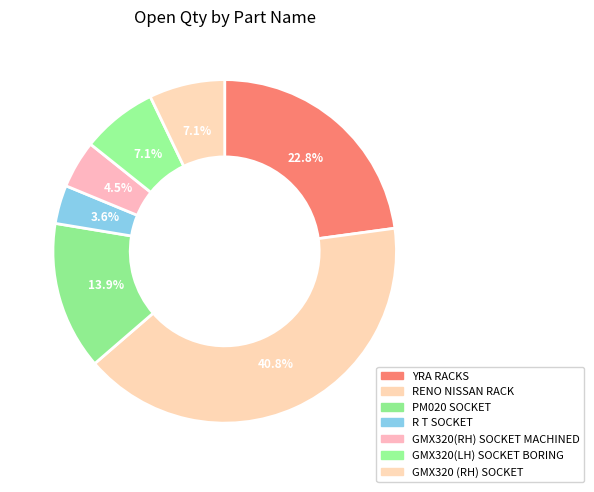

Does any single category account for the majority?

No